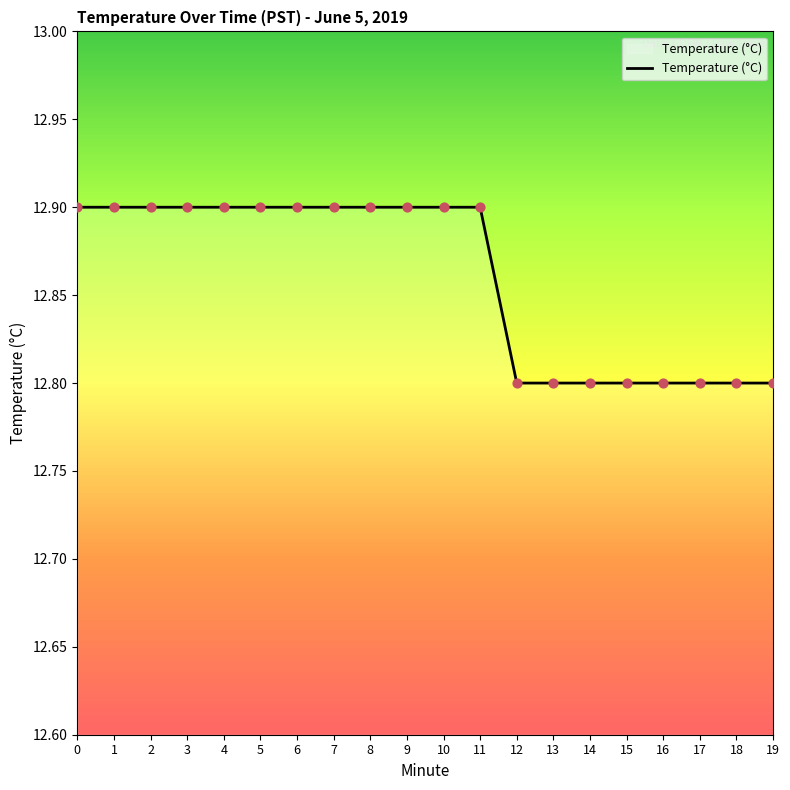

Which has a higher value, 6 or 13?

6